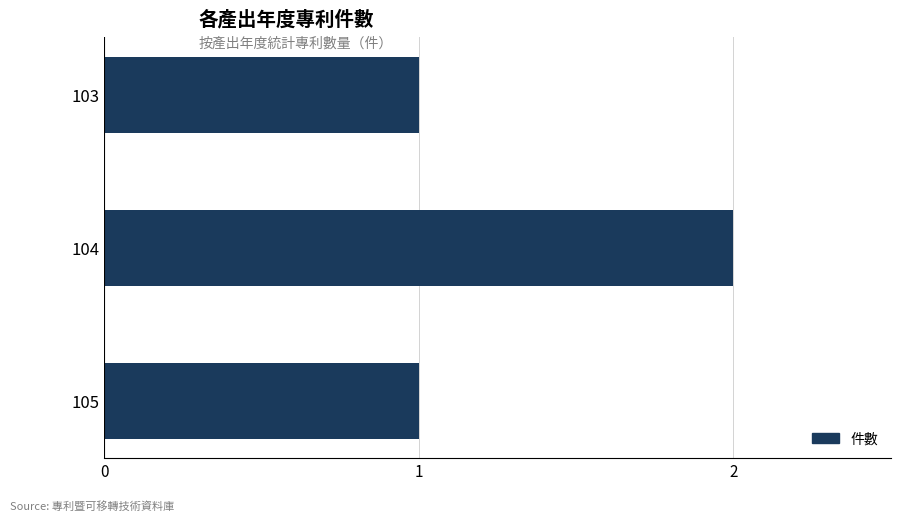

What is the maximum value shown in the chart?

2